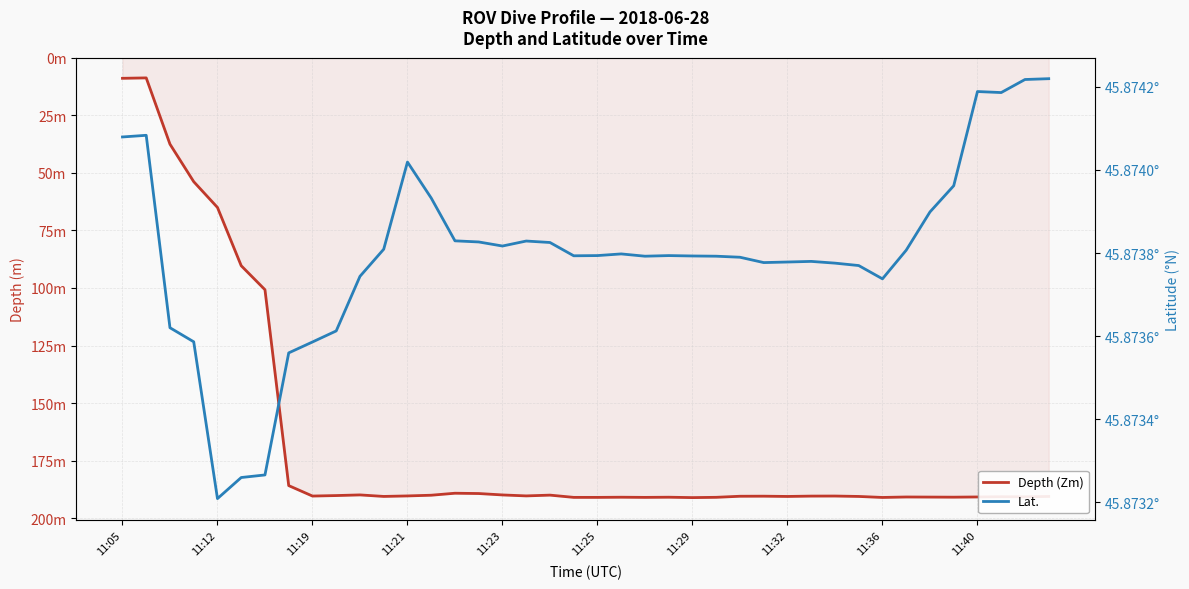

How many times do Depth (Zm) and Lat. cross each other?

1